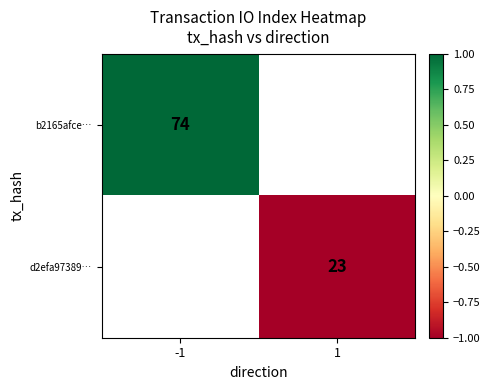

The value of b2165afce… at -1 is 121. True or false?

False